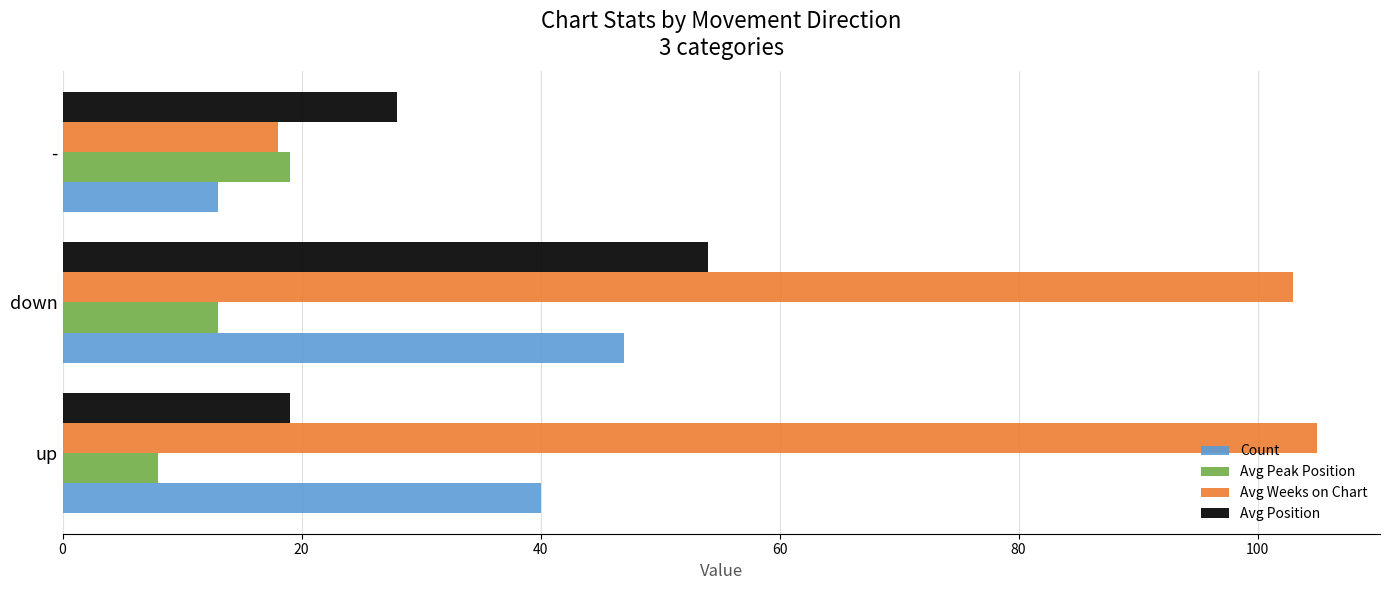

What is the highest value of the Count series?

47